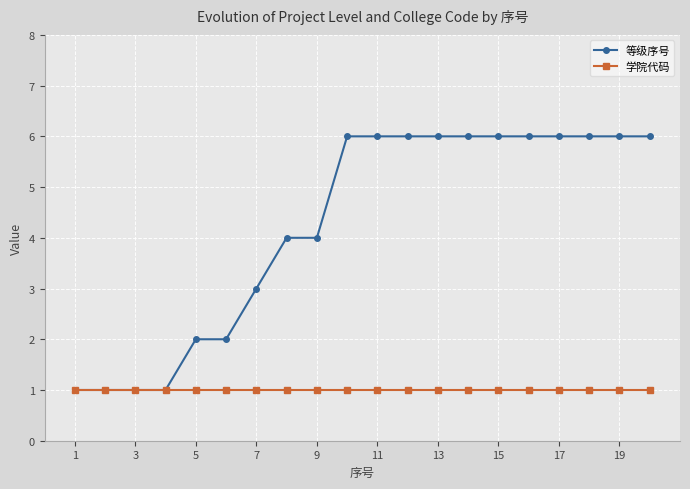

Reading left to right, extract all data points from this chart.

等级序号: 1	1	1	1	2	2	3	4	4	6	6	6	6	6	6	6	6	6	6	6
学院代码: 1	1	1	1	1	1	1	1	1	1	1	1	1	1	1	1	1	1	1	1